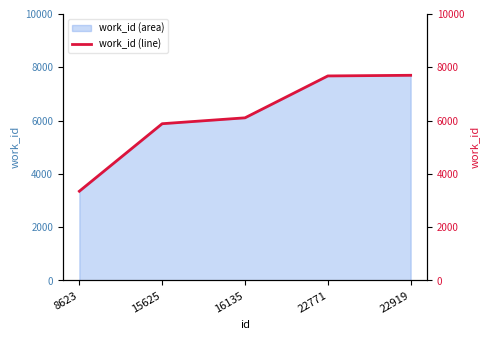

Approximately how many times larger is the value at 8623 compared to 16135?

0.5